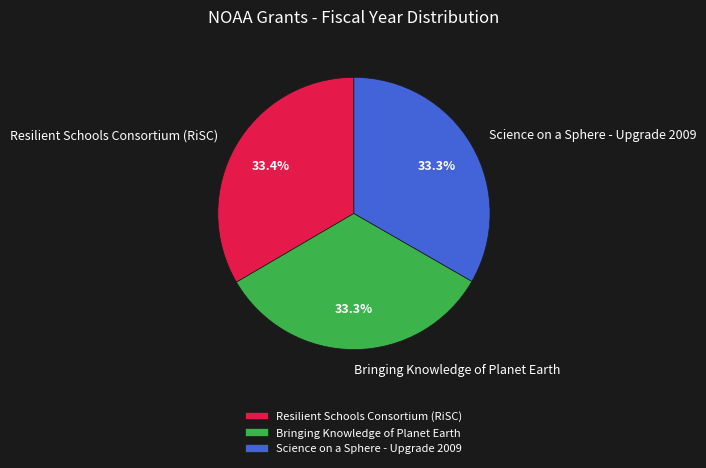

Does Resilient Schools Consortium (RiSC) represent more than half of the total?

No